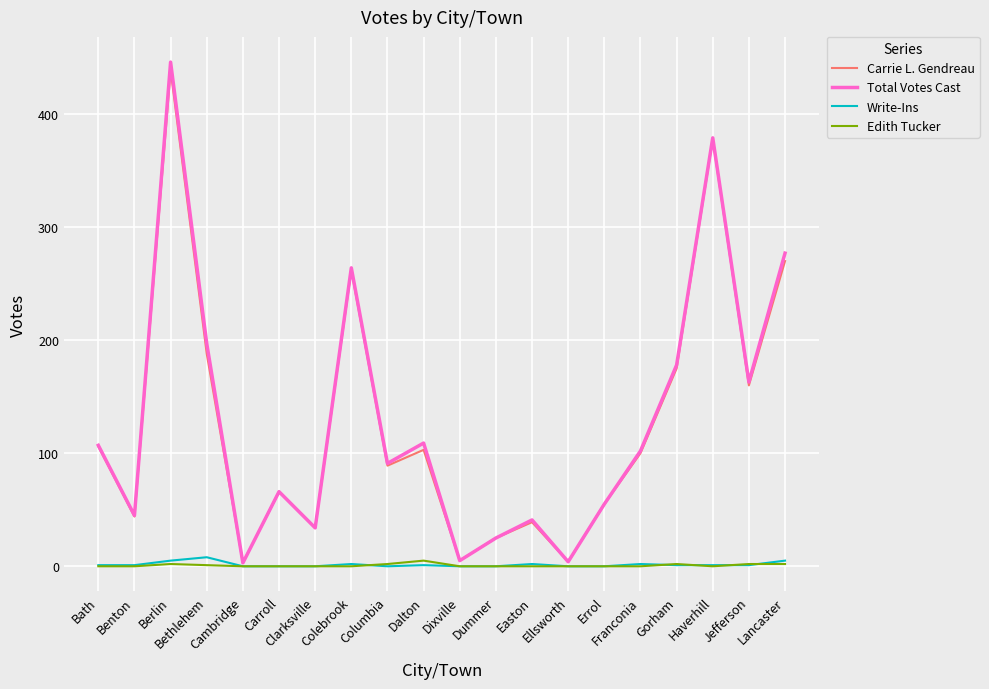

What is the sum of all Edith Tucker values?

16